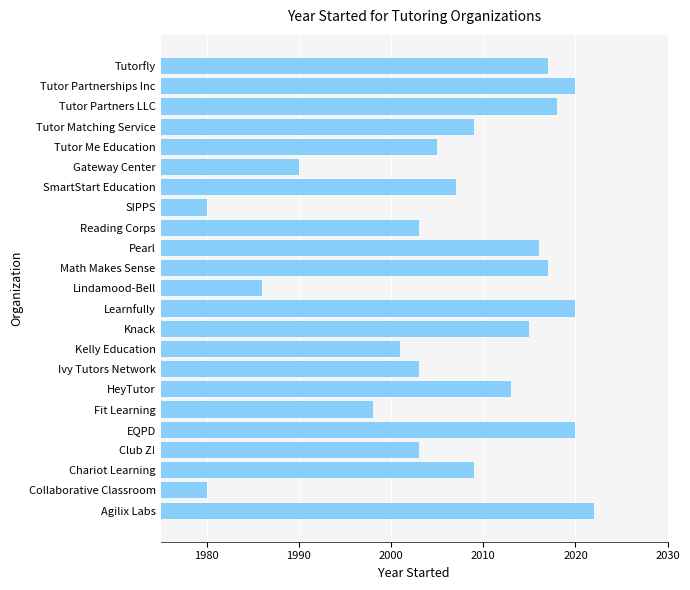

The value at Learnfully is 2020. True or false?

True